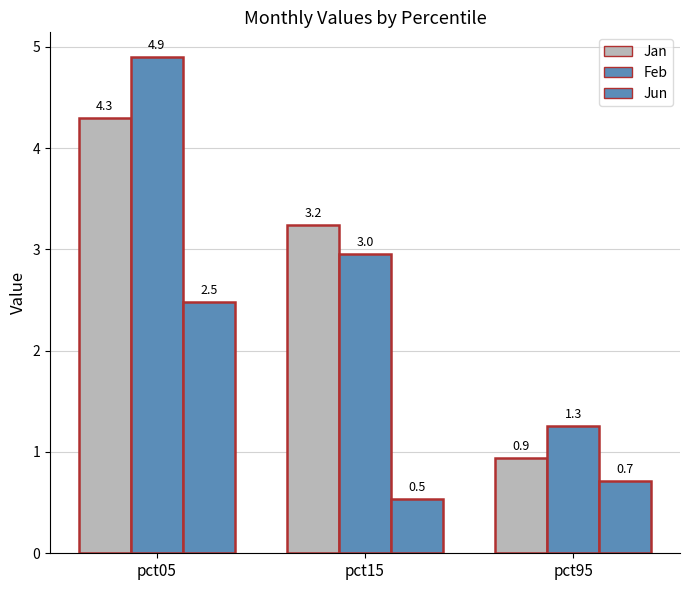

Are the bars grouped side by side (vs. stacked)?

Yes